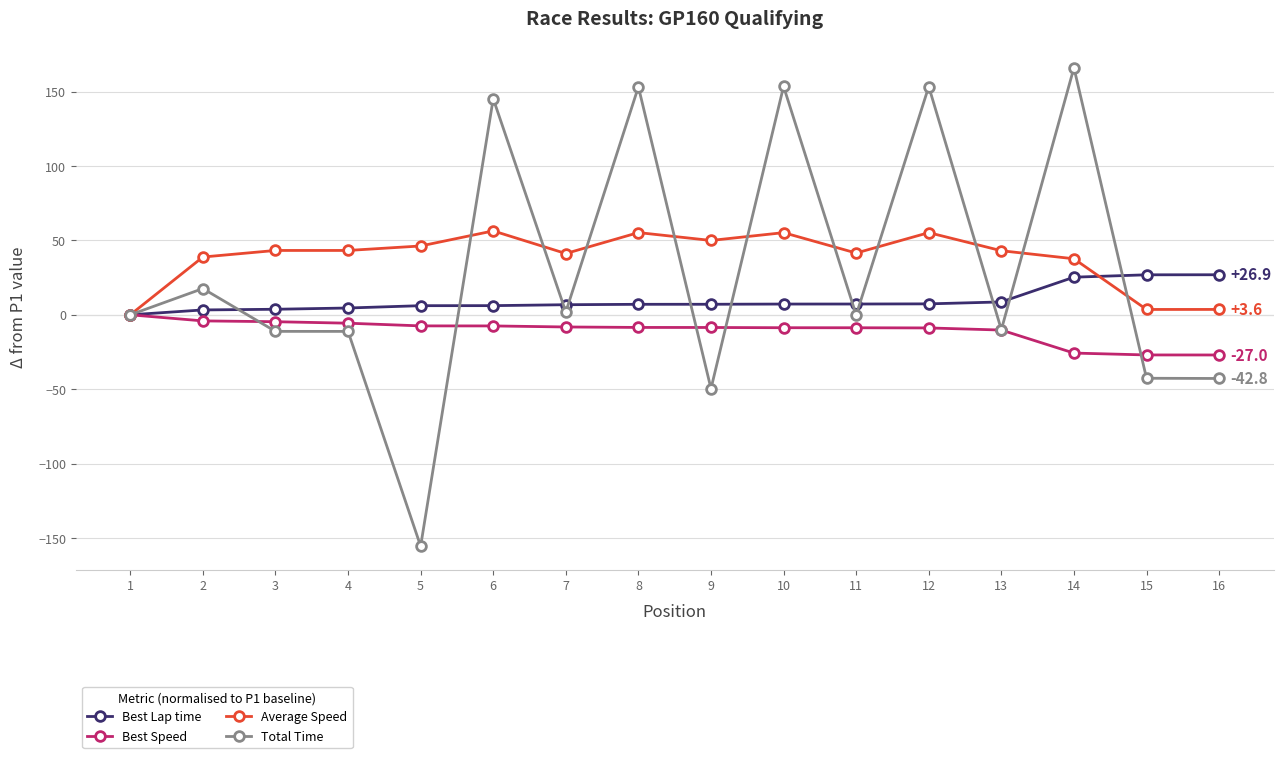

Is the value of Best Lap time at 10 greater than the value of Average Speed at 8?

No